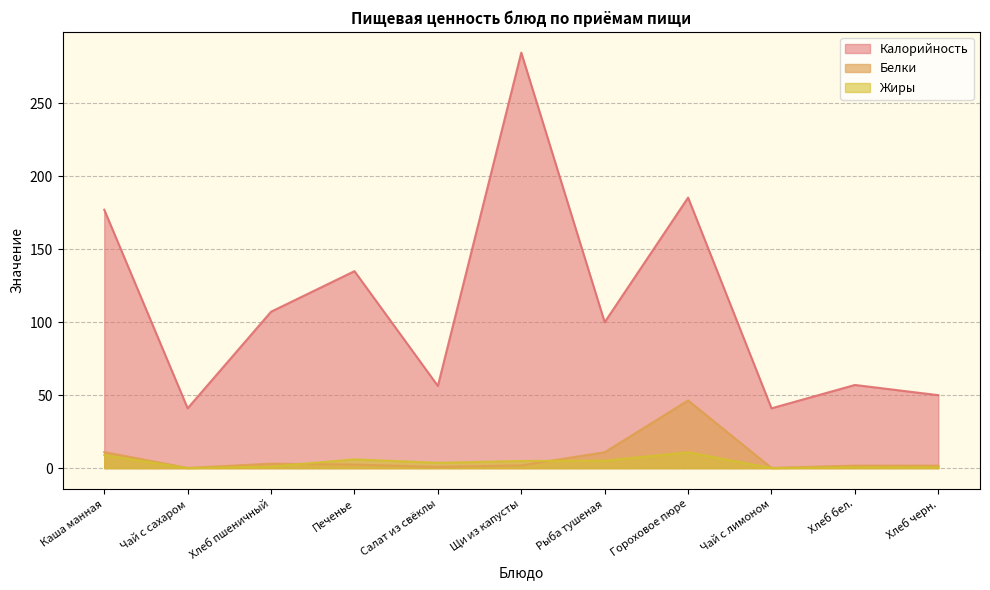

Which label corresponds to the largest value in the chart?

Щи из капусты